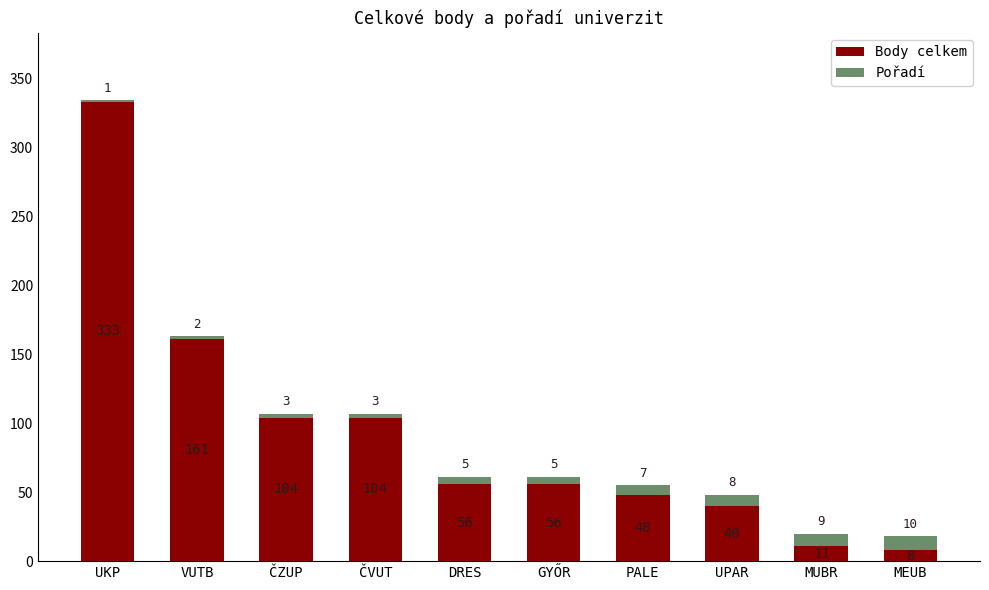

What is the sum of all Body celkem values?

921